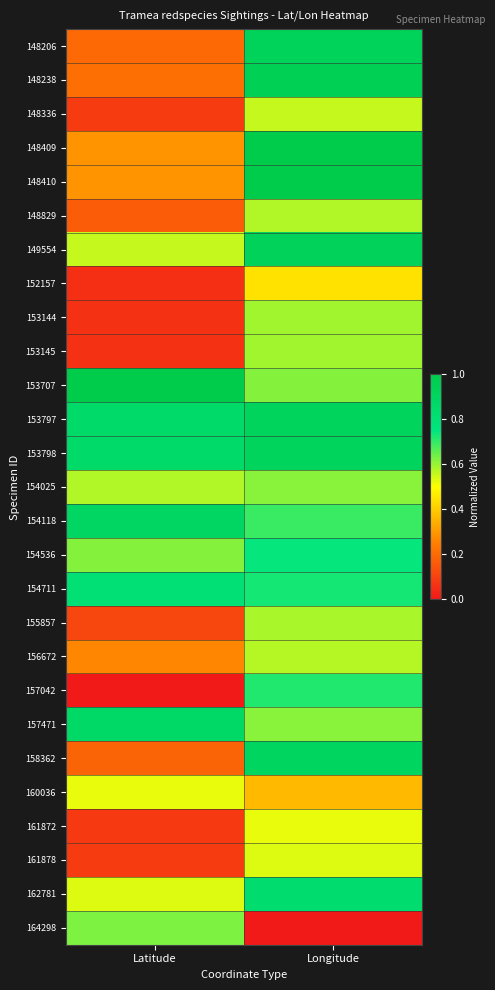

Rank the series at Longitude from lowest to highest value.

164298, 160036, 152157, 161872, 161878, 148336, 156672, 148829, 155857, 153144, 153145, 157471, 154025, 153707, 154118, 157042, 154711, 154536, 162781, 158362, 153797, 153798, 148206, 149554, 148238, 148410, 148409